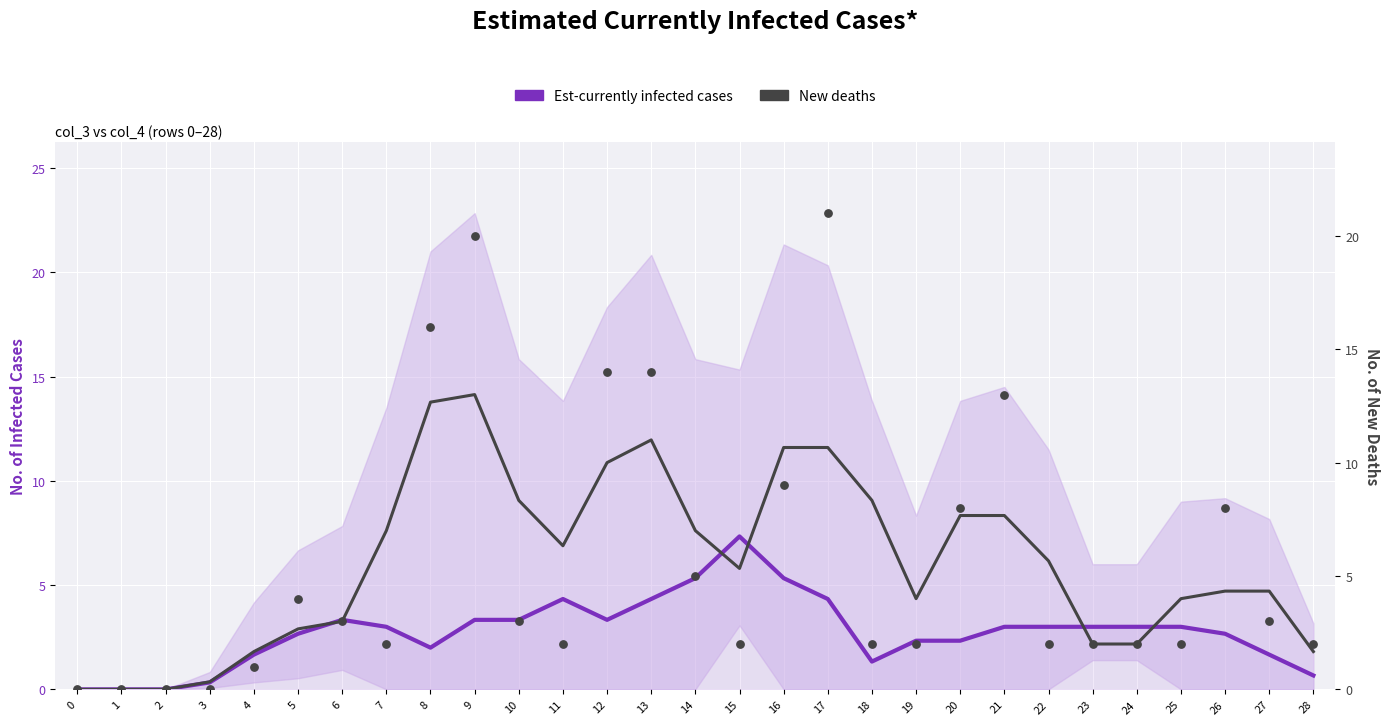

What is the total value across all series at 21?

10.7